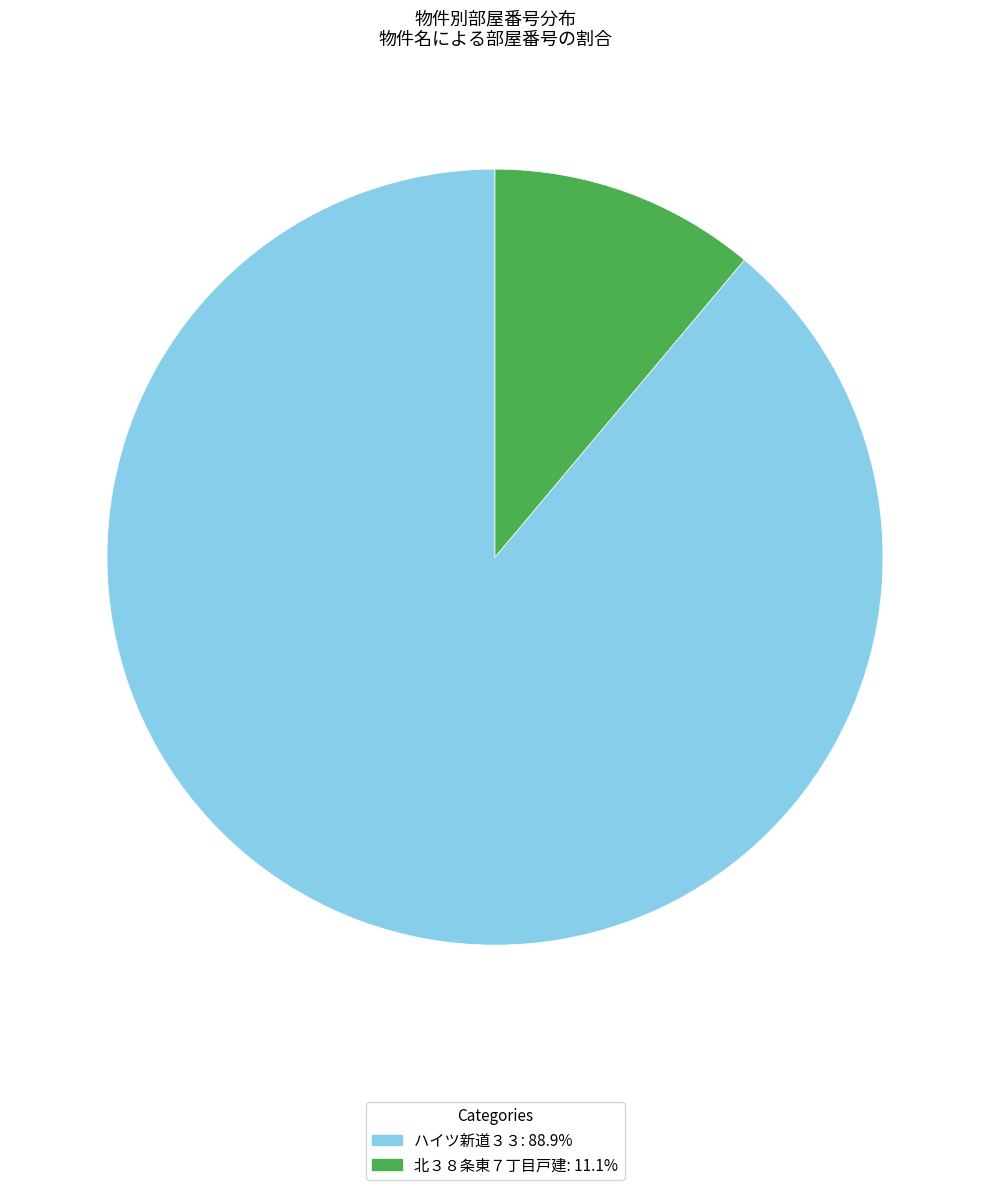

Is it true that ハイツ新道３３ is 82% of the pie?

False